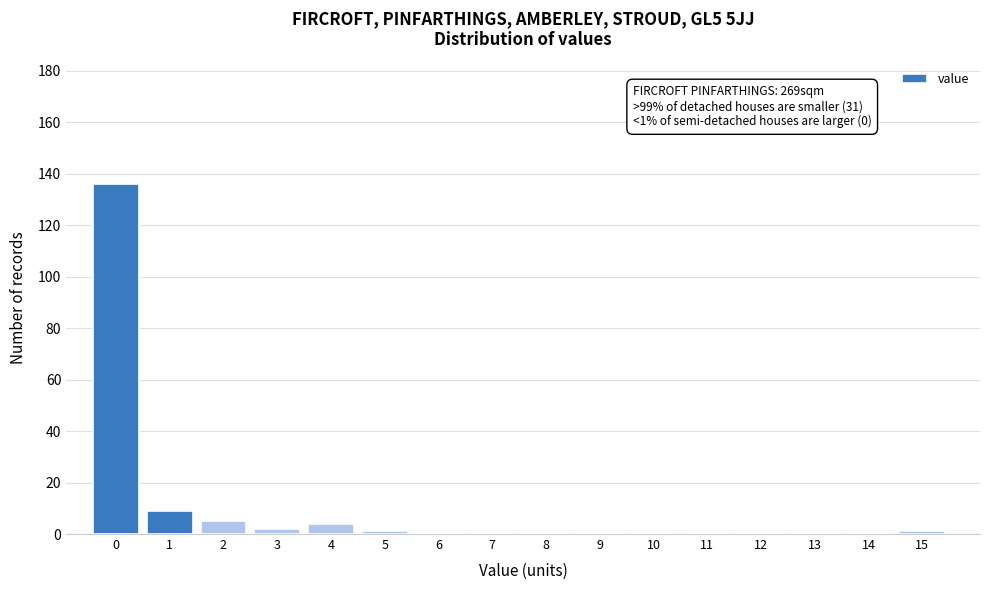

Reading left to right, list all the values displayed in this chart.

0=136	1=9	2=5	3=2	4=4	5=1	6=0	7=0	8=0	9=0	10=0	11=0	12=0	13=0	14=0	15=1